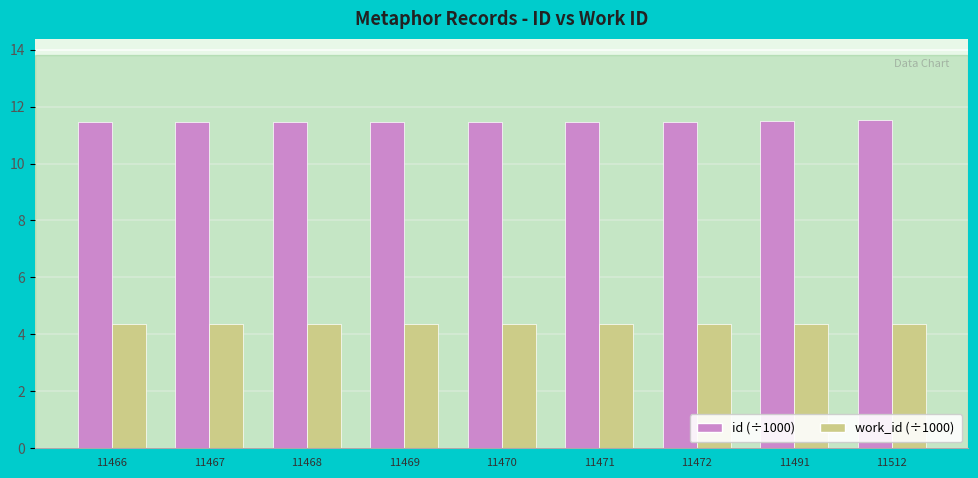

Does the chart contain stacked bars?

No